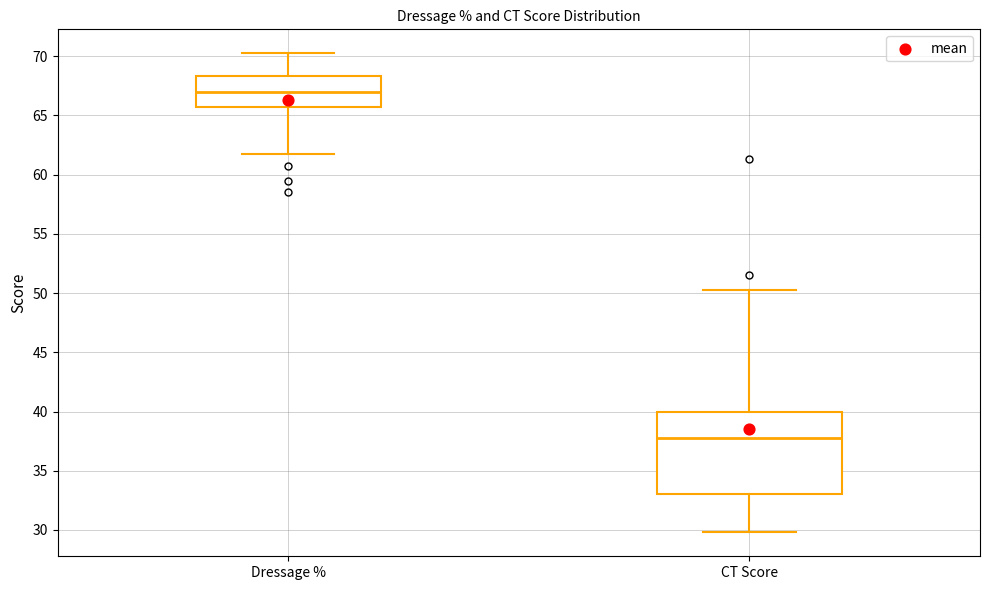

Reading left to right, transcribe this box plot: for each box, give where its median line is, the range the box spans, and where its two whiskers end, as read against the y-axis. The values are not printed on the chart, so give them approximately, as read against the axis.

Dressage %: median 67.0, box 65.5 to 68.5, whiskers 62.0 to 70.5
CT Score: median 38.0, box 33.0 to 40.0, whiskers 30.0 to 50.5